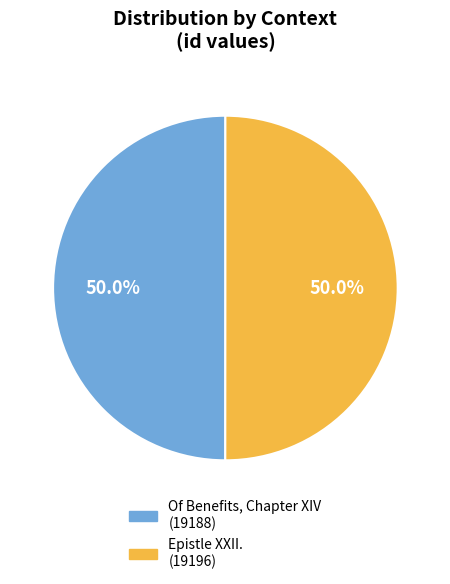

To the nearest percent, what is the average slice percentage?

50%